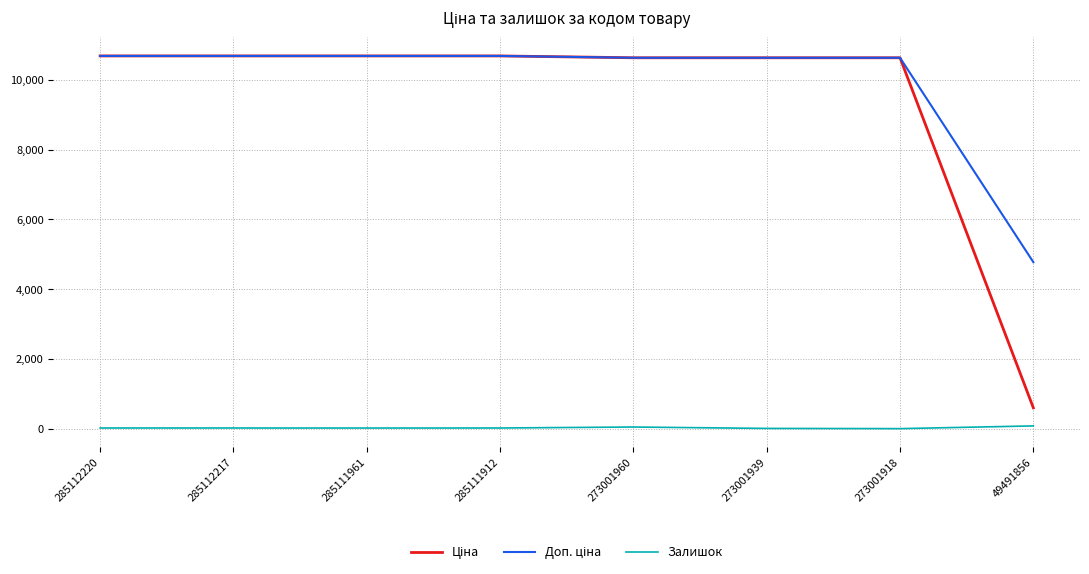

The Залишок series shows 18.0 at 285112220. True or false?

True